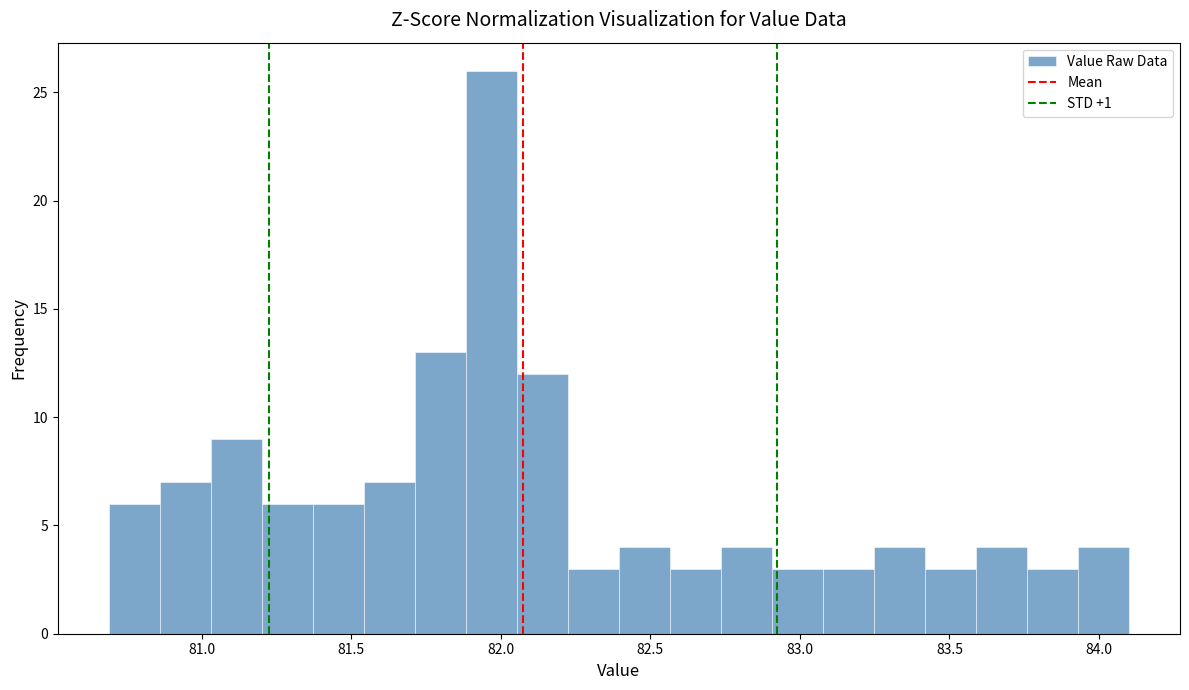

Around what value on the x-axis is the tallest bar? Give the approximate position of its centre, as read against the axis.

81.95